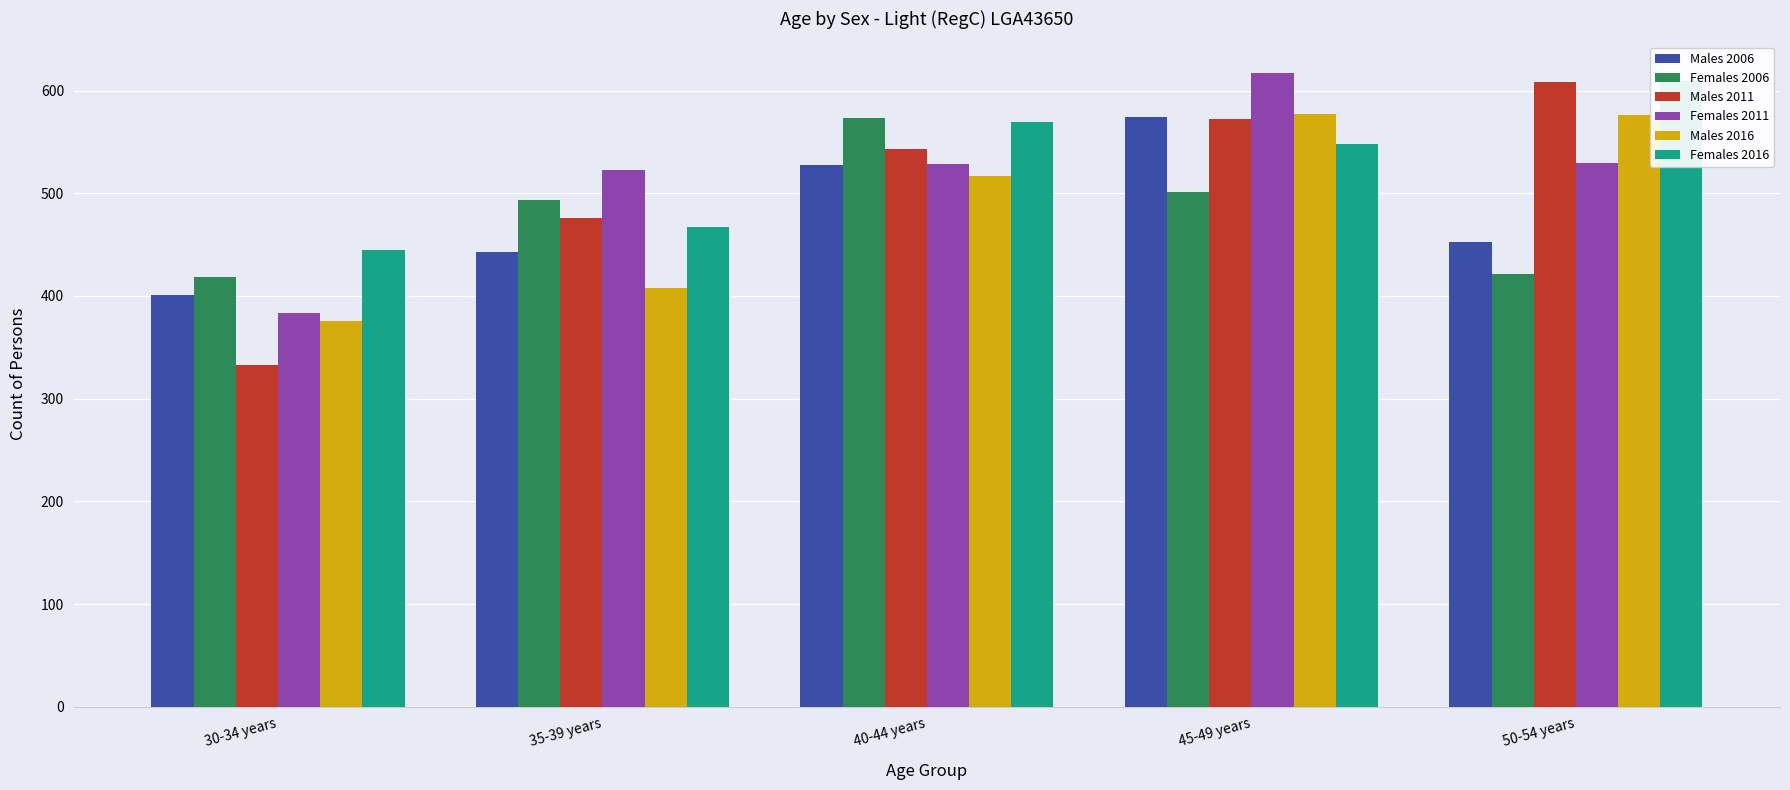

Which series changed the most between 40-44 years and 45-49 years?

Females 2011